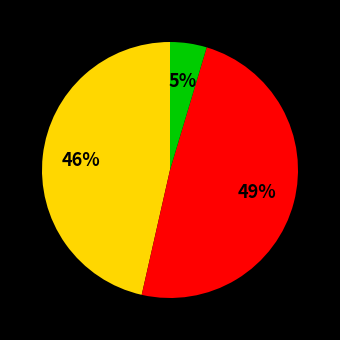

Is there any slice that represents more than half of the pie?

No